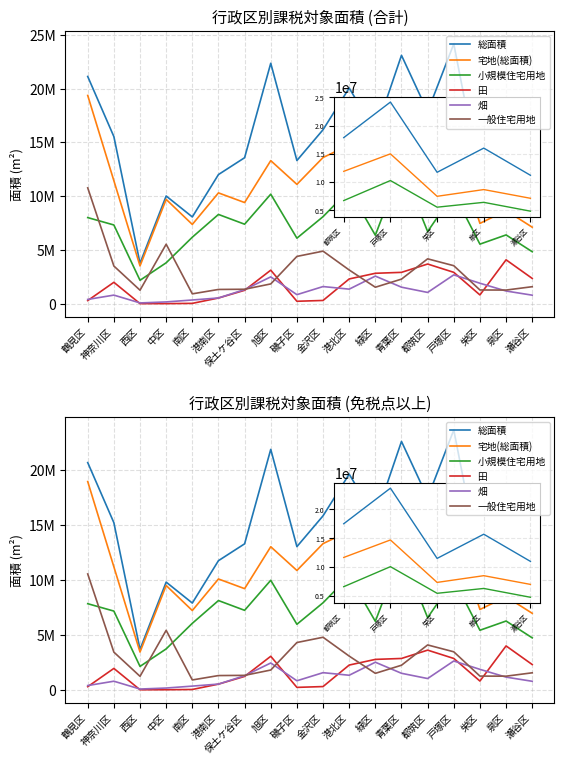

What are all the series names shown in the legend?

総面積, 宅地(総面積), 小規模住宅用地, 田, 畑, 一般住宅用地